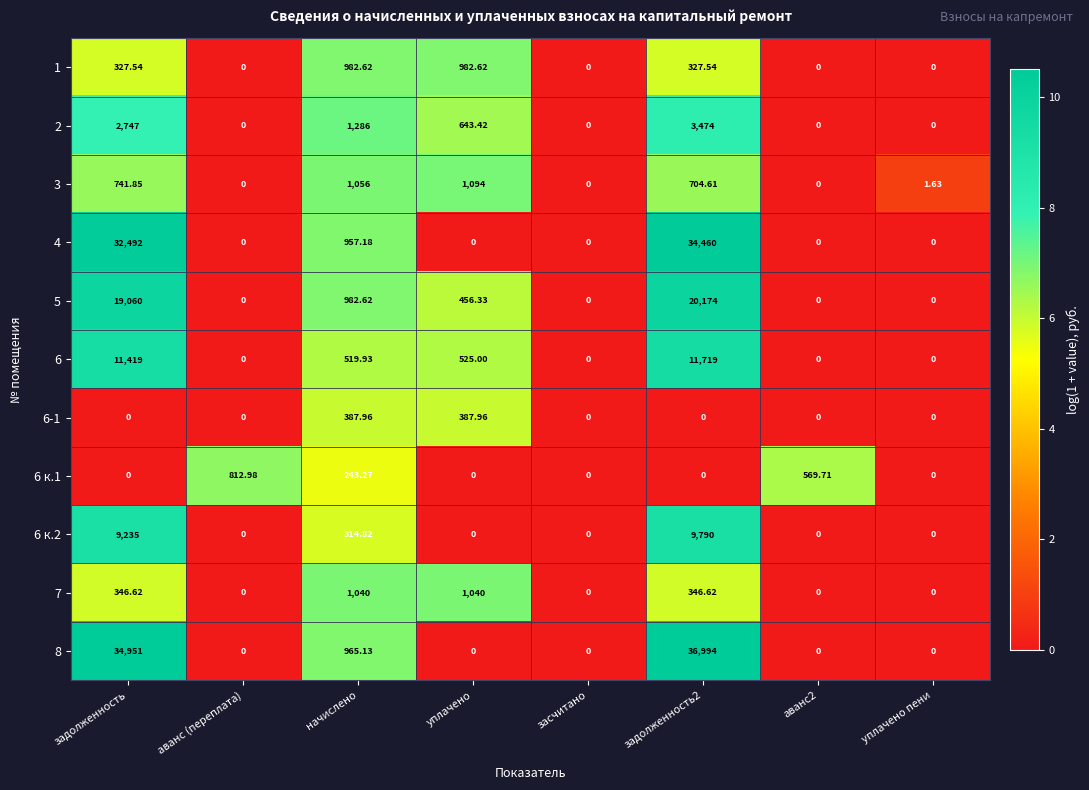

At which label is 2 closest to 1737?

начислено